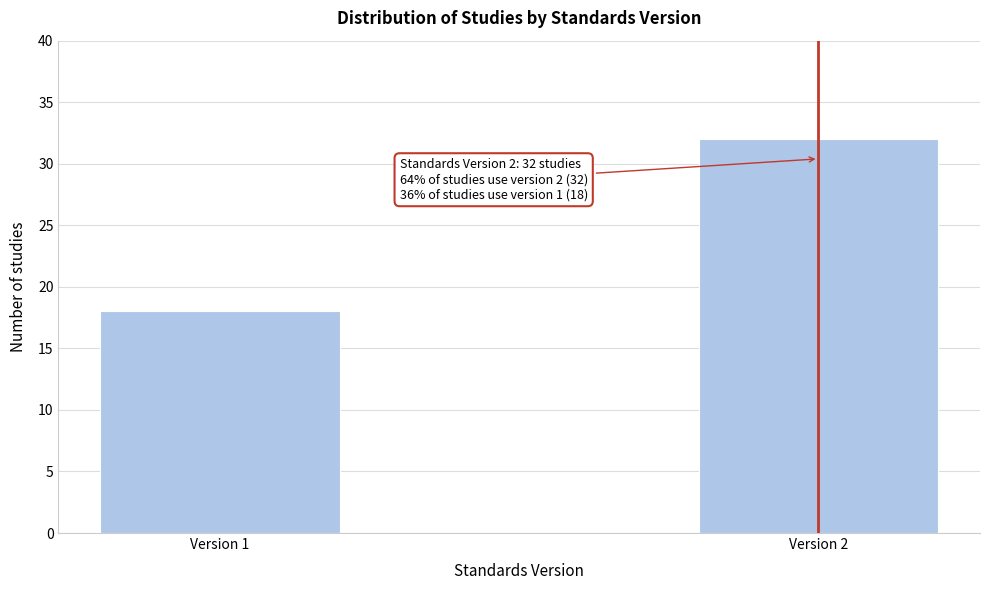

Reading left to right, extract all data points from this chart.

Version 1=18	Version 2=32